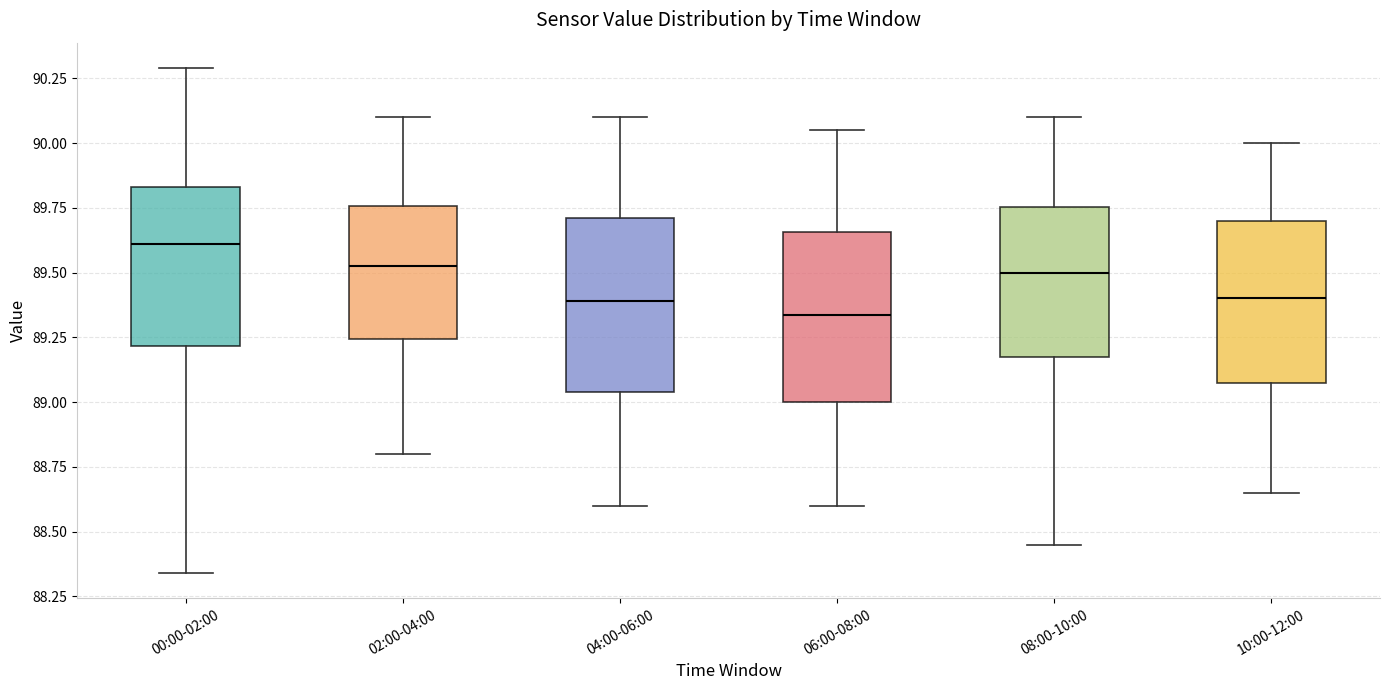

Reading left to right, read every box against the y-axis: the position of its median line, the range the box covers, and the ends of its whiskers. The values are not printed on the chart, so give them approximately, as read against the axis.

00:00-02:00: median 89.60, box 89.20 to 89.85, whiskers 88.35 to 90.30
02:00-04:00: median 89.55, box 89.25 to 89.75, whiskers 88.80 to 90.10
04:00-06:00: median 89.40, box 89.05 to 89.70, whiskers 88.60 to 90.10
06:00-08:00: median 89.35, box 89.00 to 89.65, whiskers 88.60 to 90.05
08:00-10:00: median 89.50, box 89.20 to 89.75, whiskers 88.45 to 90.10
10:00-12:00: median 89.40, box 89.10 to 89.70, whiskers 88.65 to 90.00